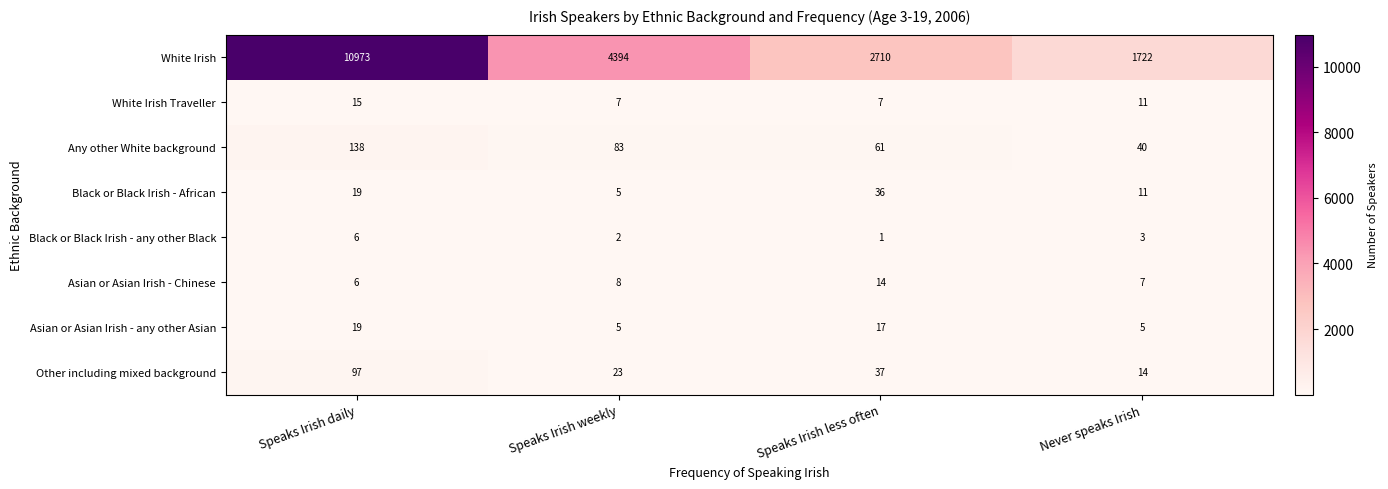

What is the lowest value of the White Irish series?

1722